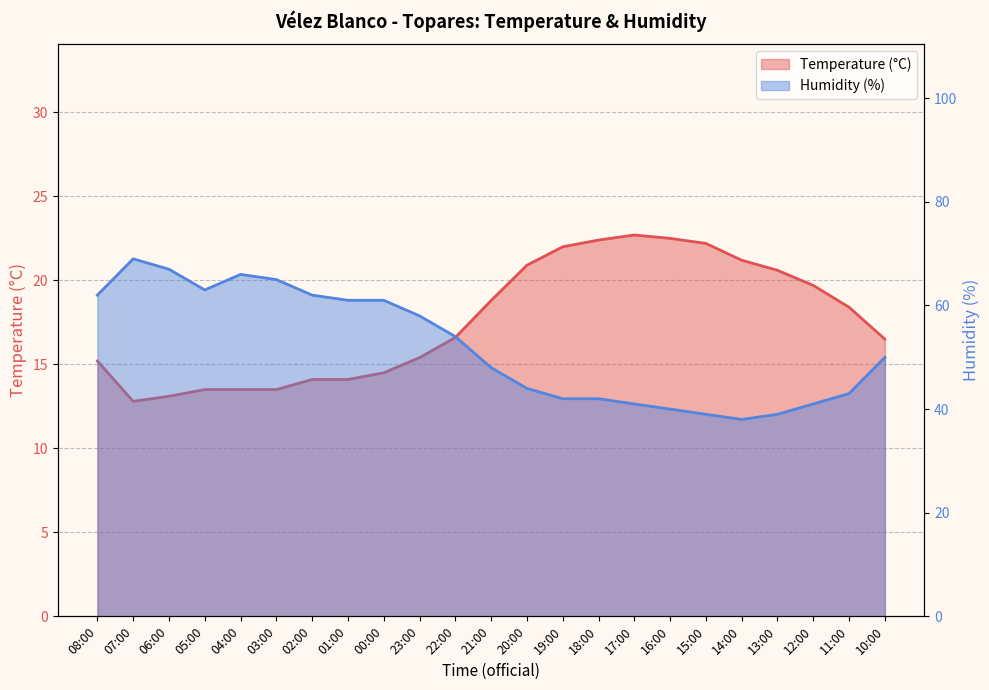

Reading right to left, extract all data points from this chart.

Temperature (°C): 10:00=16.5	11:00=18.4	12:00=19.7	13:00=20.6	14:00=21.2	15:00=22.2	16:00=22.5	17:00=22.7	18:00=22.4	19:00=22.0	20:00=20.9	21:00=18.8	22:00=16.6	23:00=15.4	00:00=14.5	01:00=14.1	02:00=14.1	03:00=13.5	04:00=13.5	05:00=13.5	06:00=13.1	07:00=12.8	08:00=15.2
Humidity (%): 10:00=50.0	11:00=43.0	12:00=41.0	13:00=39.0	14:00=38.0	15:00=39.0	16:00=40.0	17:00=41.0	18:00=42.0	19:00=42.0	20:00=44.0	21:00=48.0	22:00=54.0	23:00=58.0	00:00=61.0	01:00=61.0	02:00=62.0	03:00=65.0	04:00=66.0	05:00=63.0	06:00=67.0	07:00=69.0	08:00=62.0